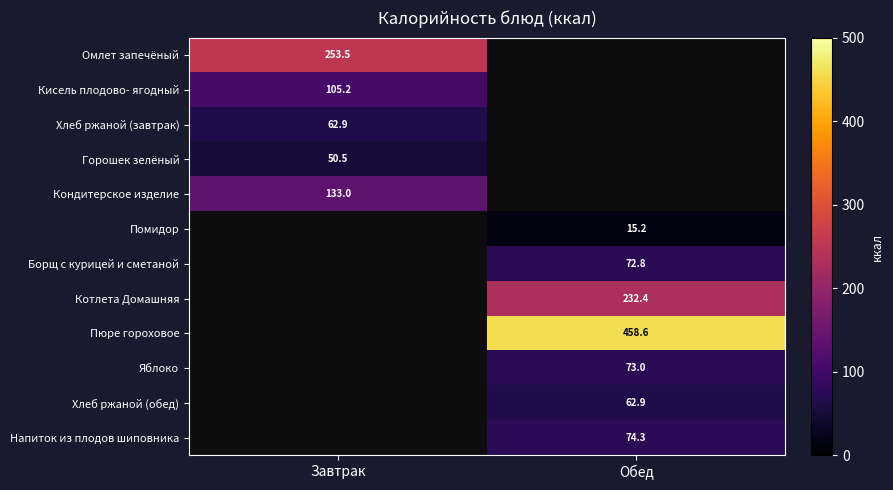

The Горошек зелёный series shows 50.5 at Завтрак. True or false?

True